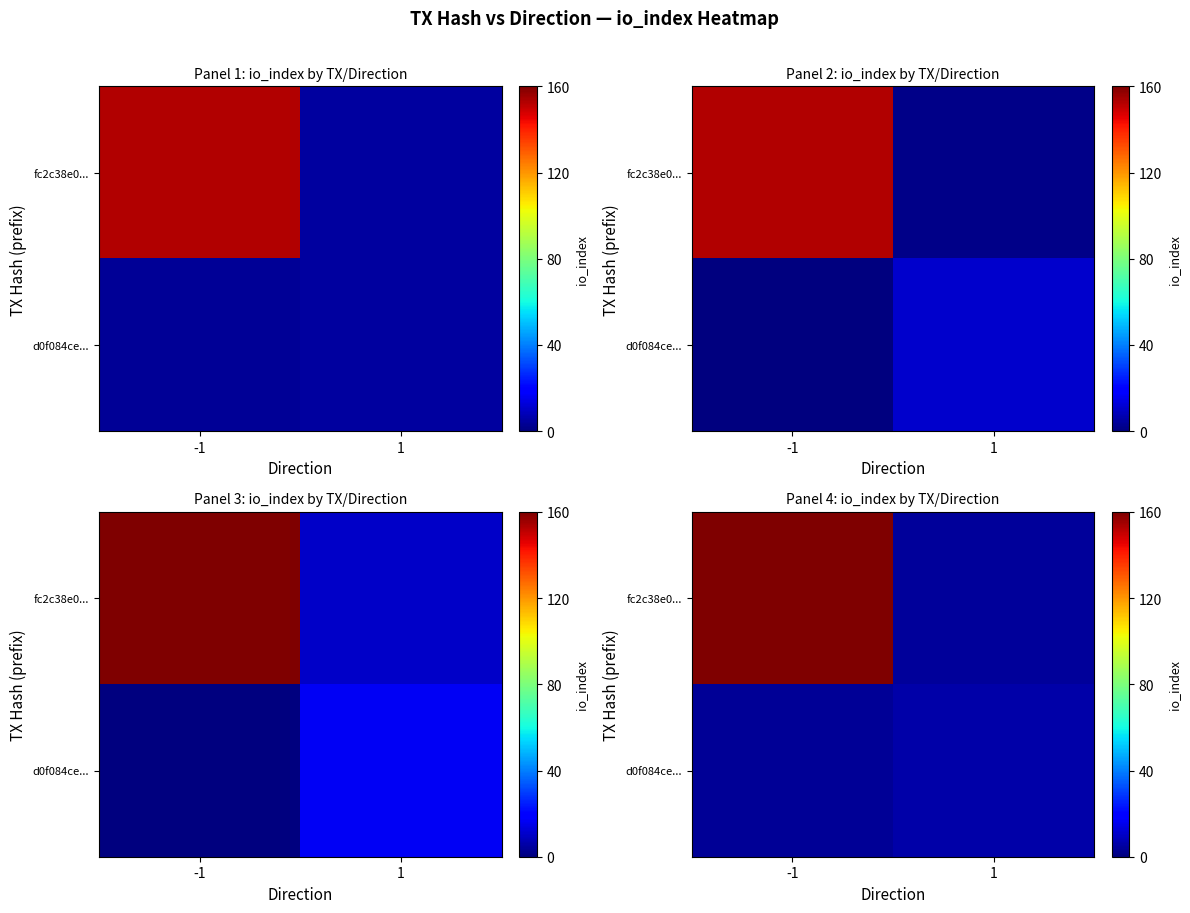

What is the maximum value for fc2c38e0...?

167.6